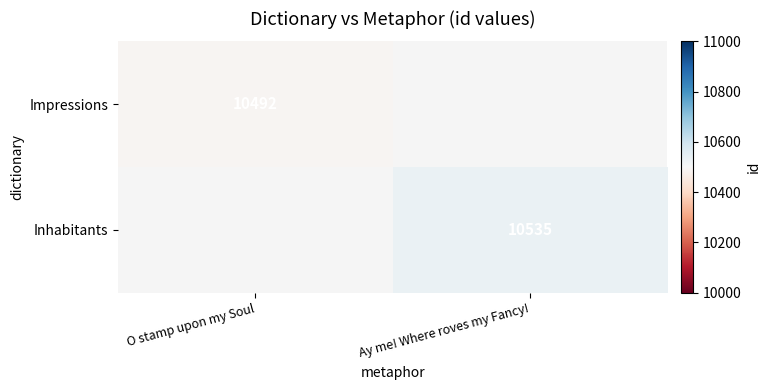

True or false: Inhabitants has a value of 3266 at Ay me! Where roves my Fancy!.

False